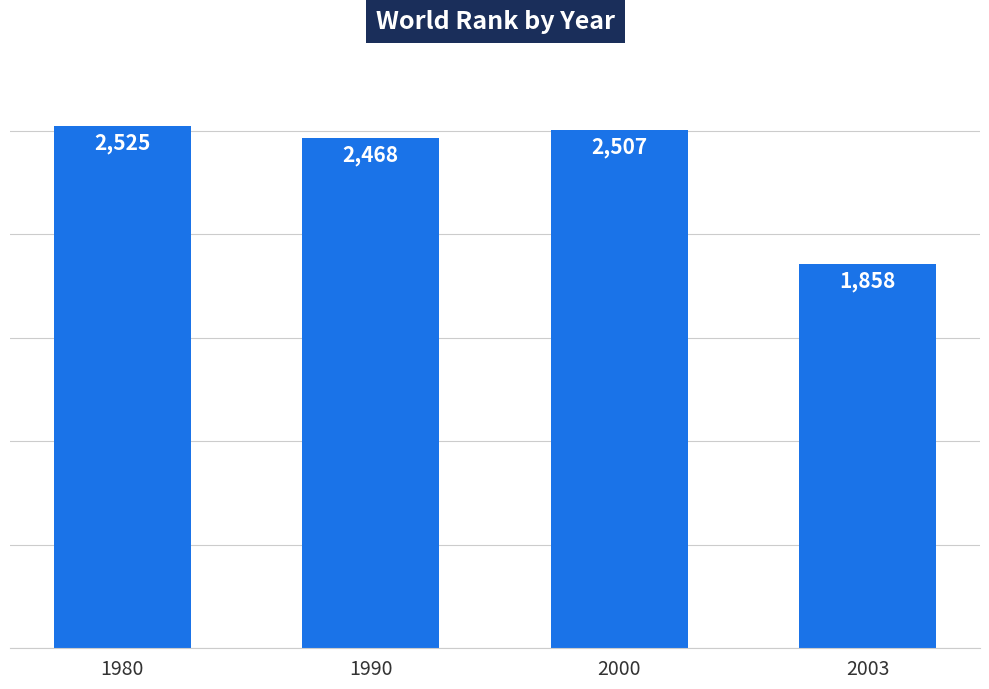

Which label corresponds to the smallest value in the chart?

2003